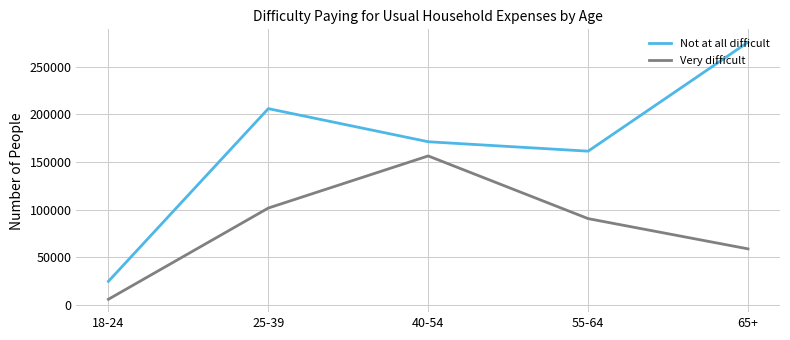

True or false: Not at all difficult and Very difficult intersect in this chart.

False